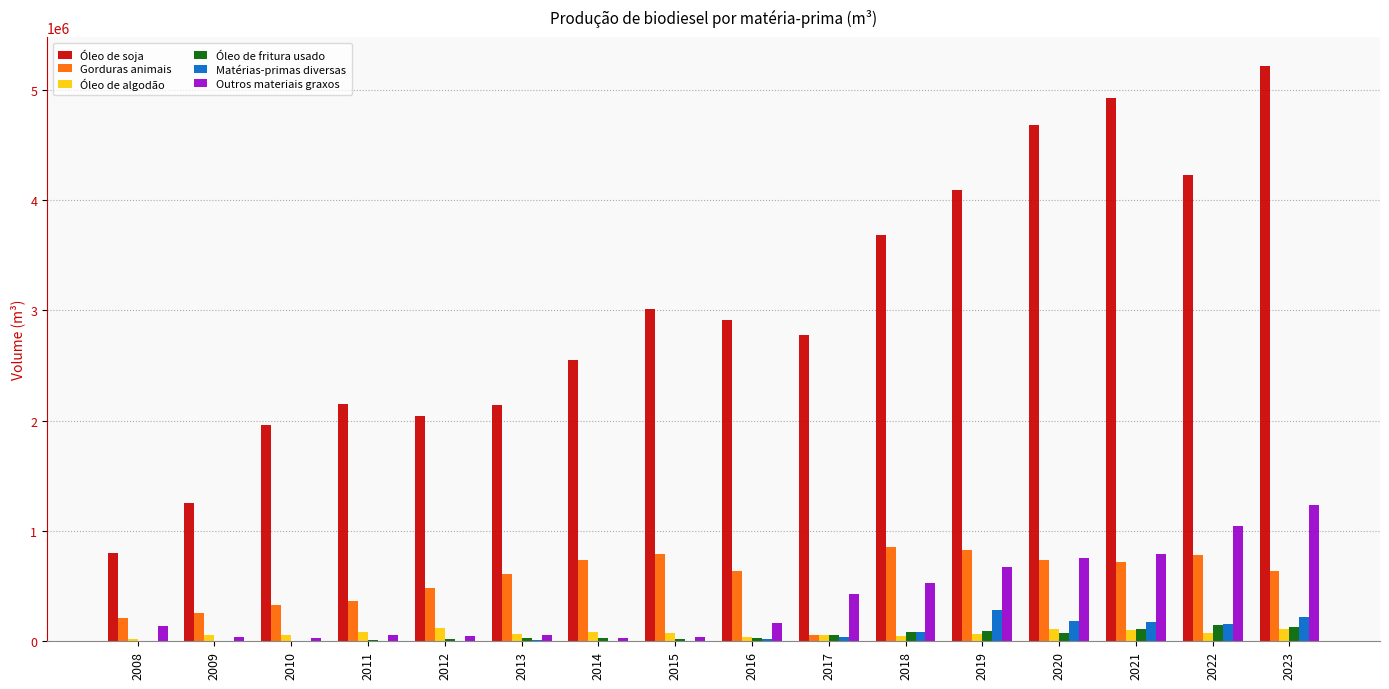

Is it true that Óleo de algodão equals 59630.7 at 2009?

True